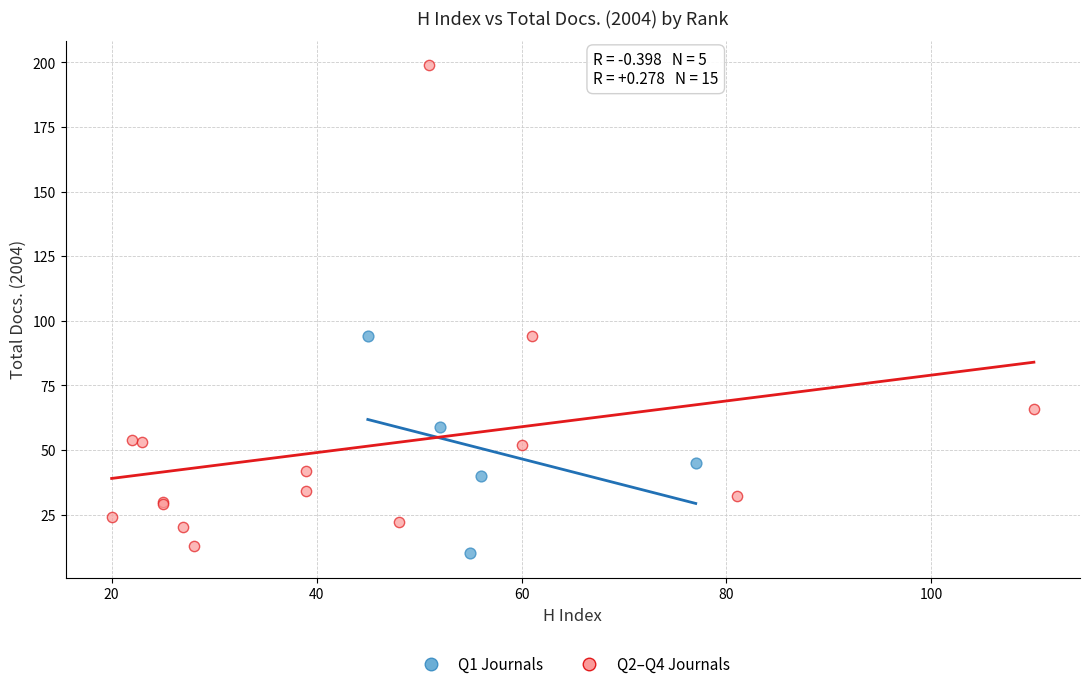

Which series reaches the maximum Y coordinate?

Q2–Q4 Journals